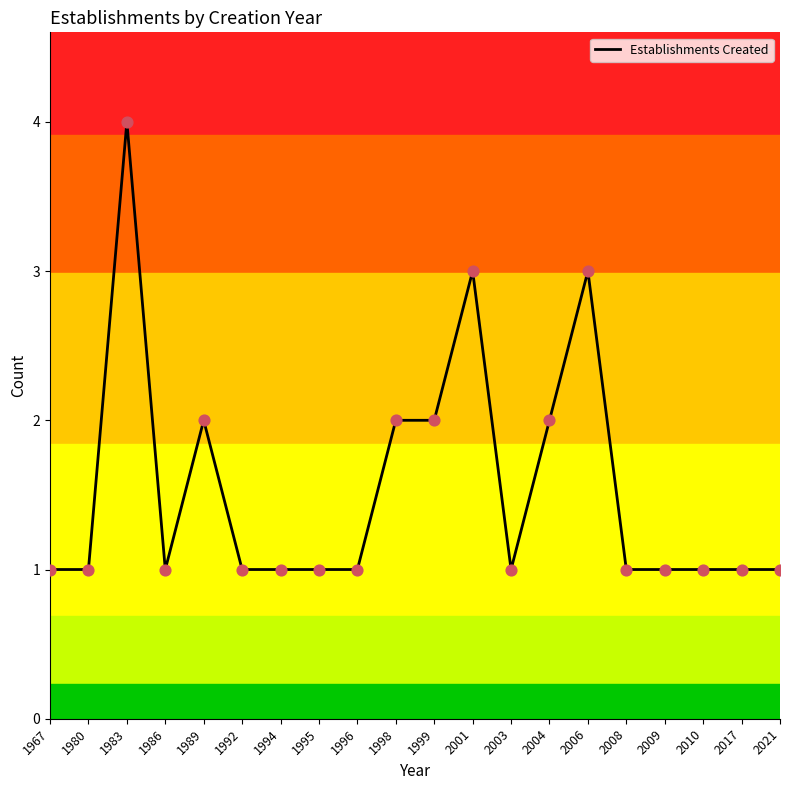

Which has a higher value, 1996 or 2001?

2001